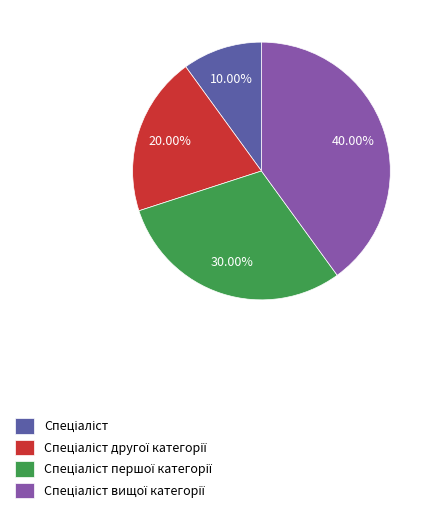

Is there any slice that represents more than half of the pie?

No